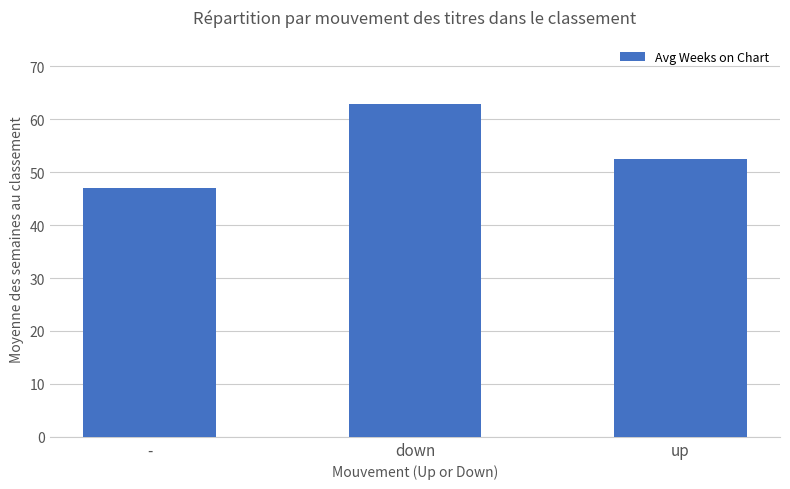

Is it true that the value at - is 69.0?

False